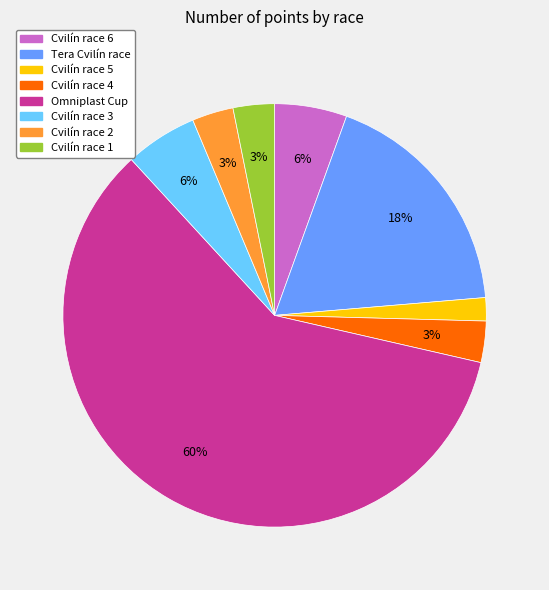

Count the number of slices in the pie.

8